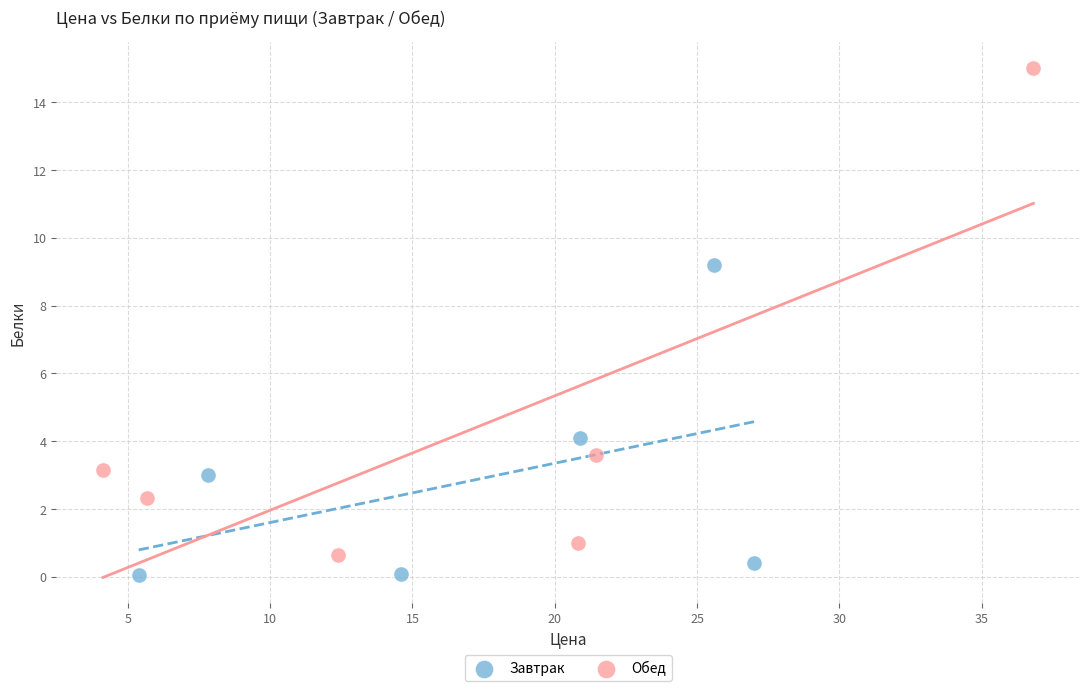

Which series has the widest spread of Y values?

Обед